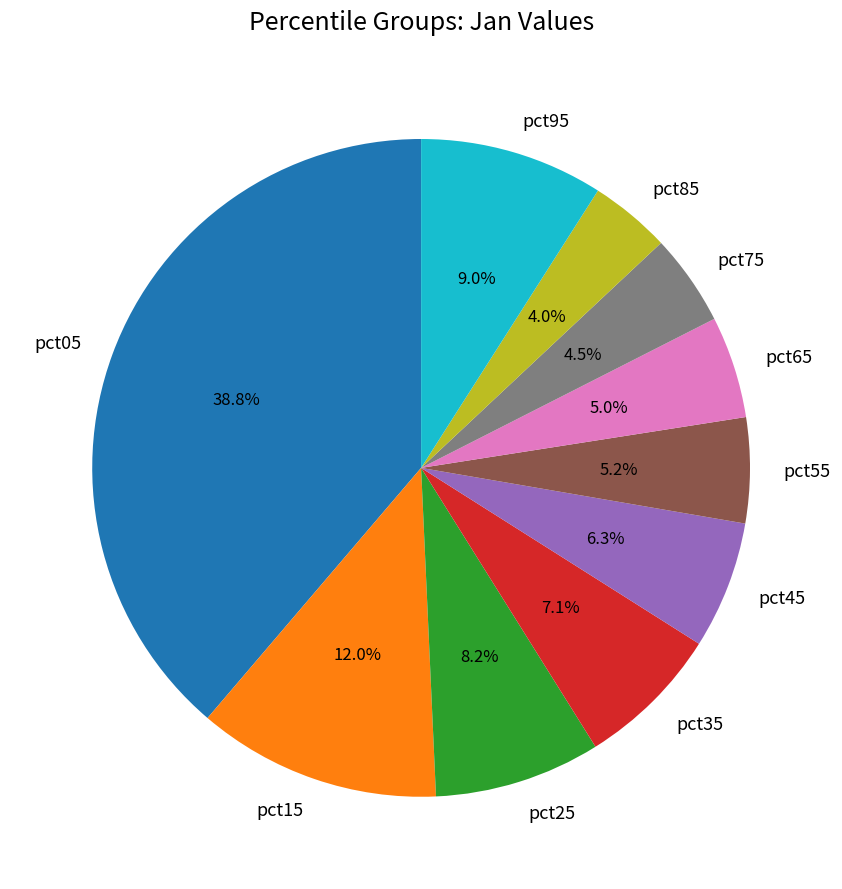

Between pct25 and pct15, which is larger?

pct15